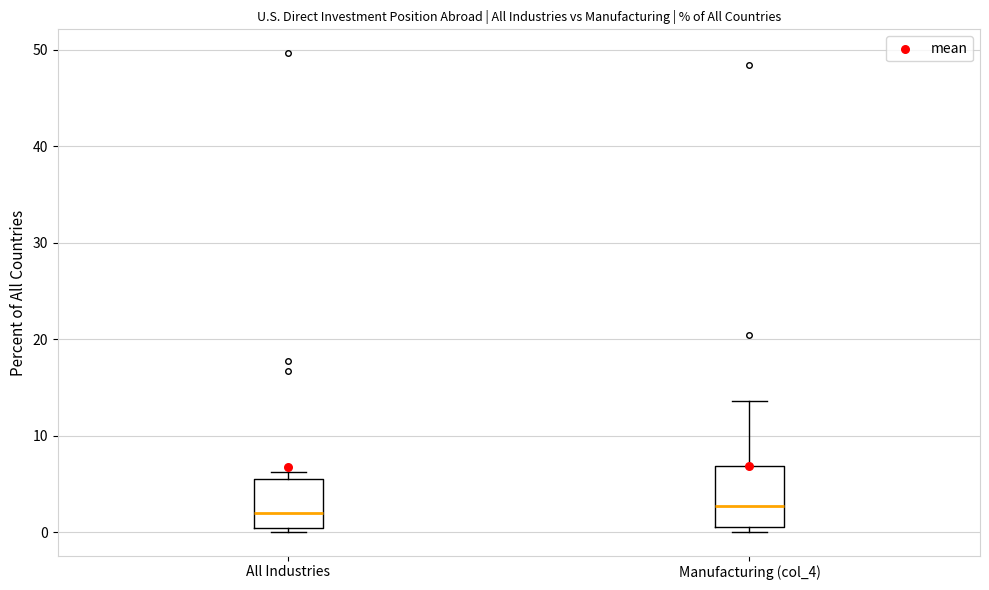

Reading left to right, transcribe this box plot: for each box, give where its median line is, the range the box spans, and where its two whiskers end, as read against the y-axis. The values are not printed on the chart, so give them approximately, as read against the axis.

All Industries: median 2, box 0 to 6, whiskers 0 (just below the box's lower edge) to 6 (just above the box's upper edge)
Manufacturing (col_4): median 3, box 1 to 7, whiskers 0 to 14